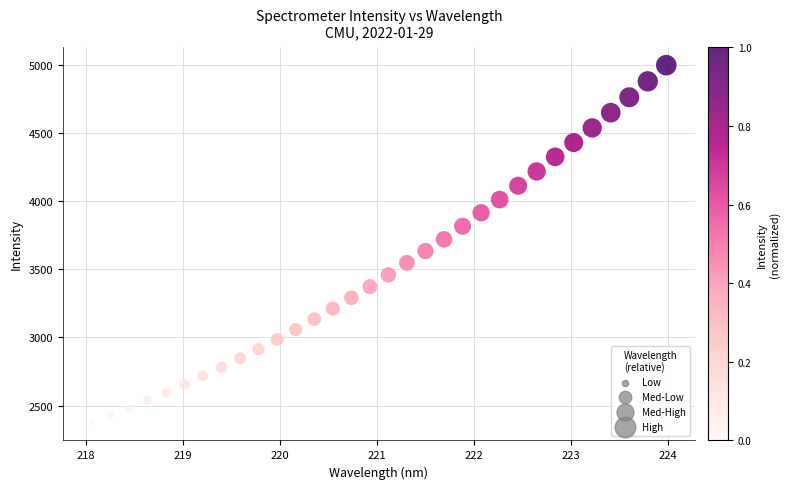

What is the range of X values (max minus min)?

5.9